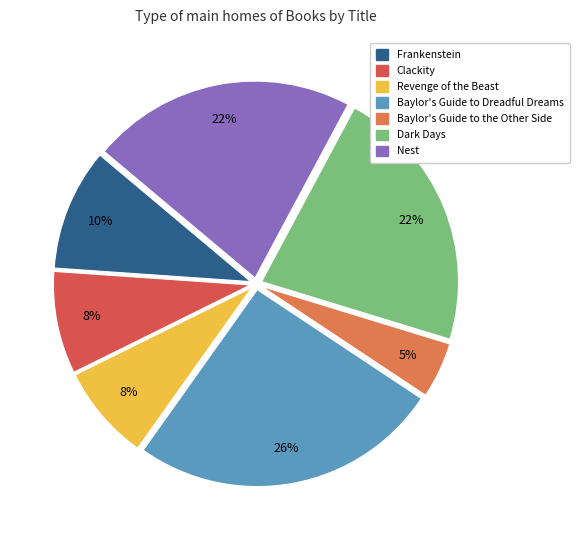

Is there any slice that represents more than half of the pie?

No